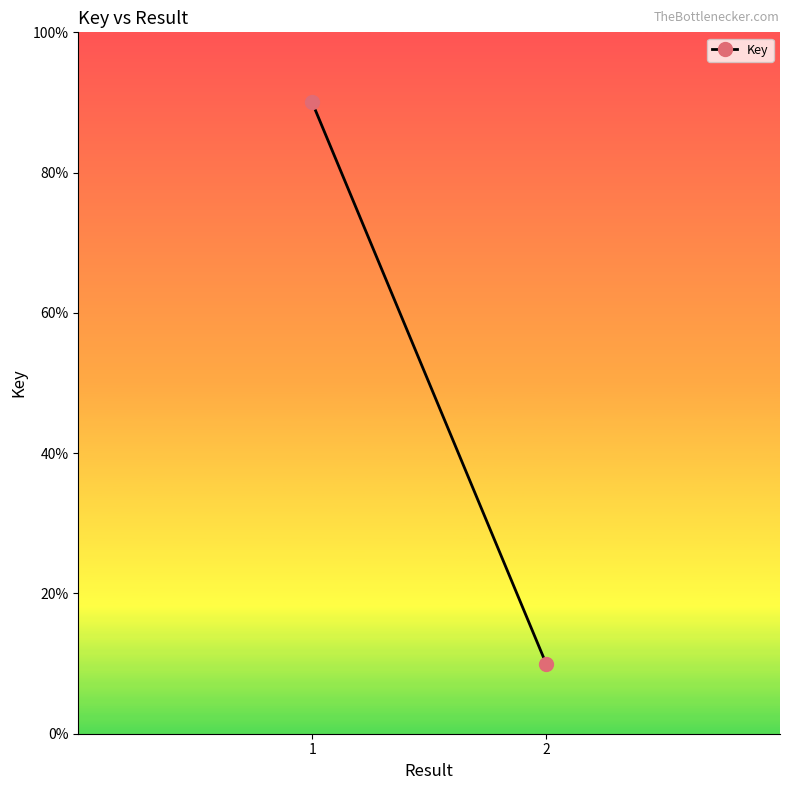

What is the smallest value displayed?

10